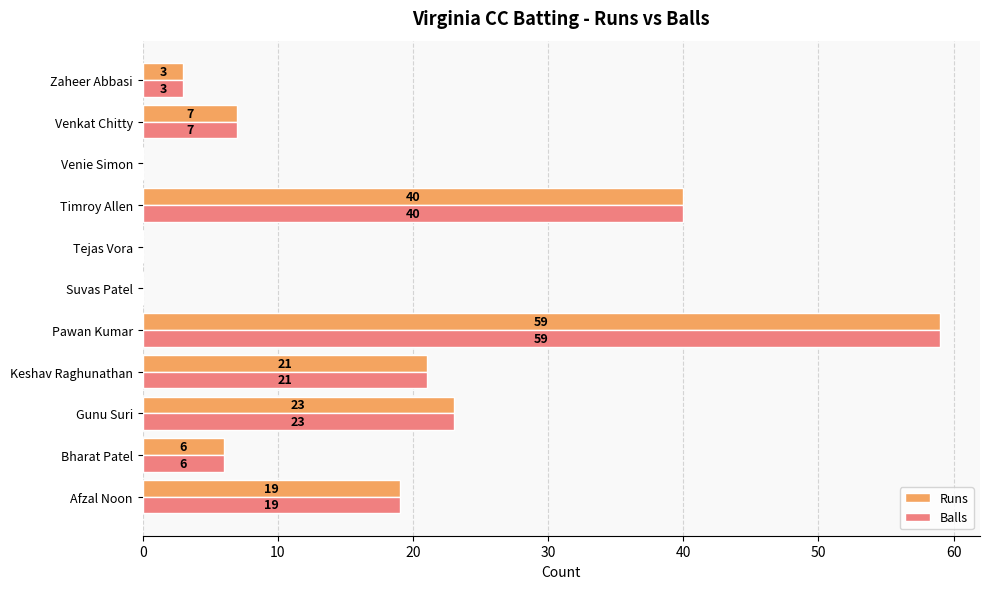

At which category is the sum across all series the highest?

Pawan Kumar